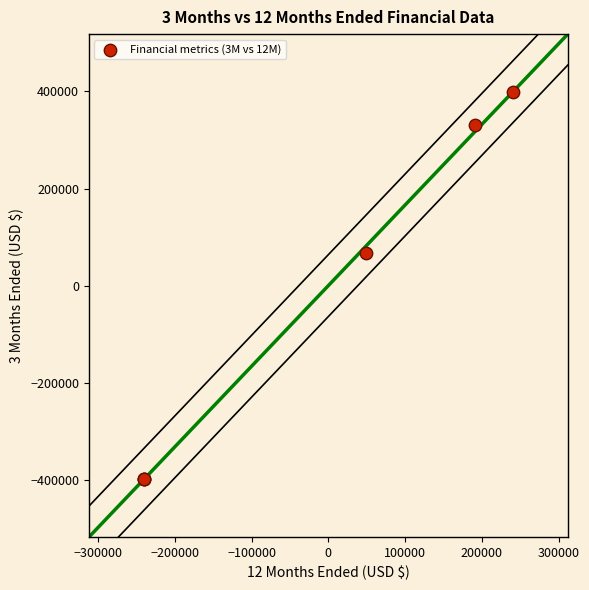

What Y value in the scatter plot is closest to 0?

67512